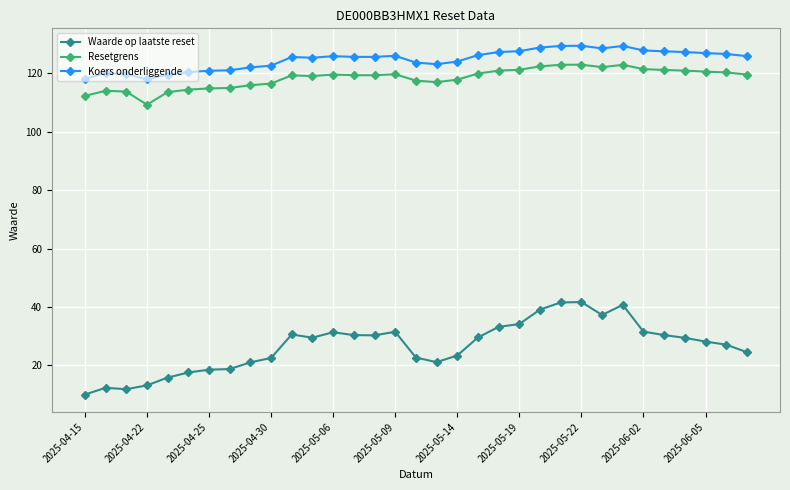

True or false: Koers onderliggende has more than 1 points higher than both neighbors.

True